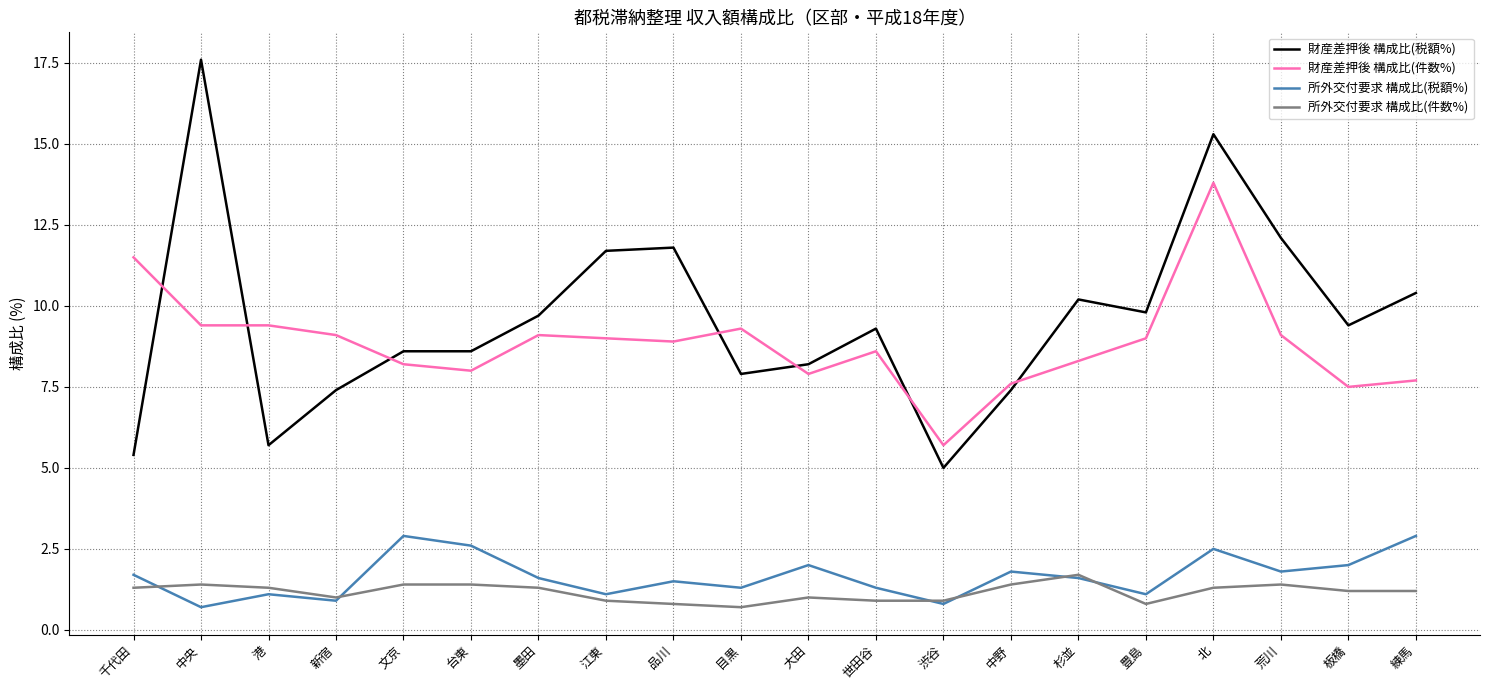

True or false: 所外交付要求 構成比(件数%) and 財産差押後 構成比(税額%) cross at least once.

False